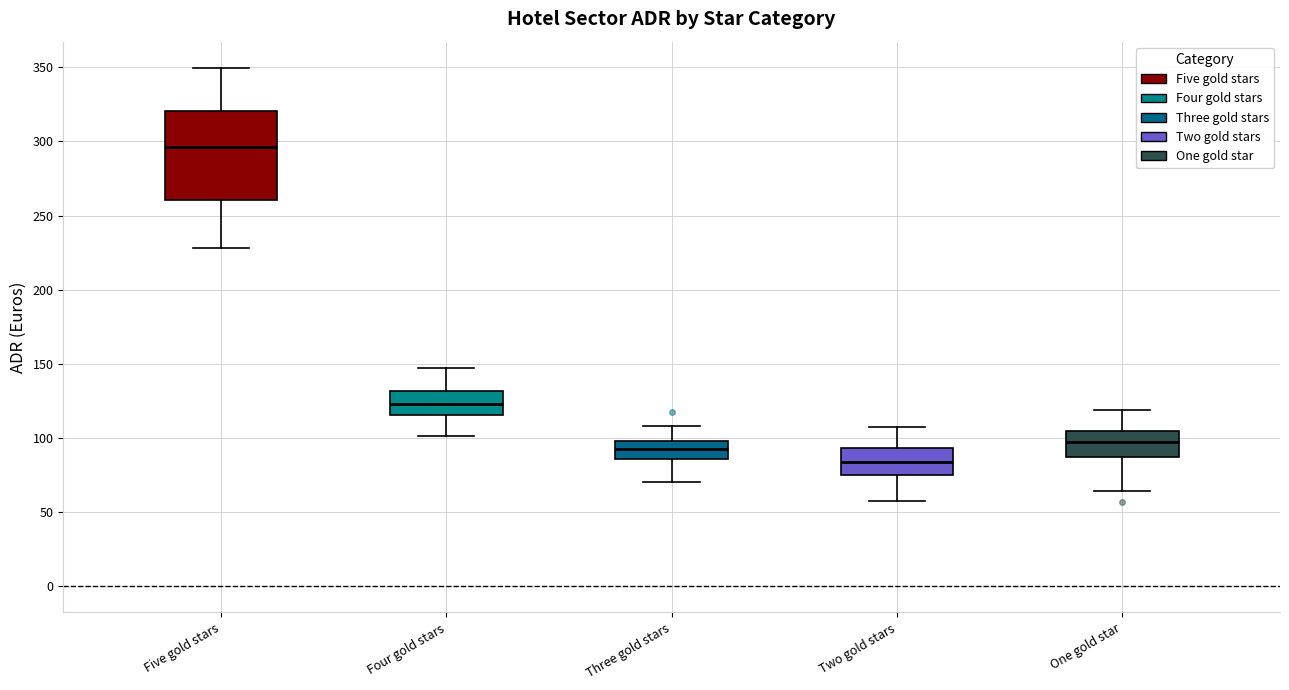

Where does the lower whisker of the box for Five gold stars end on the y-axis? The values are not printed on the chart, so give them approximately, as read against the axis.

230